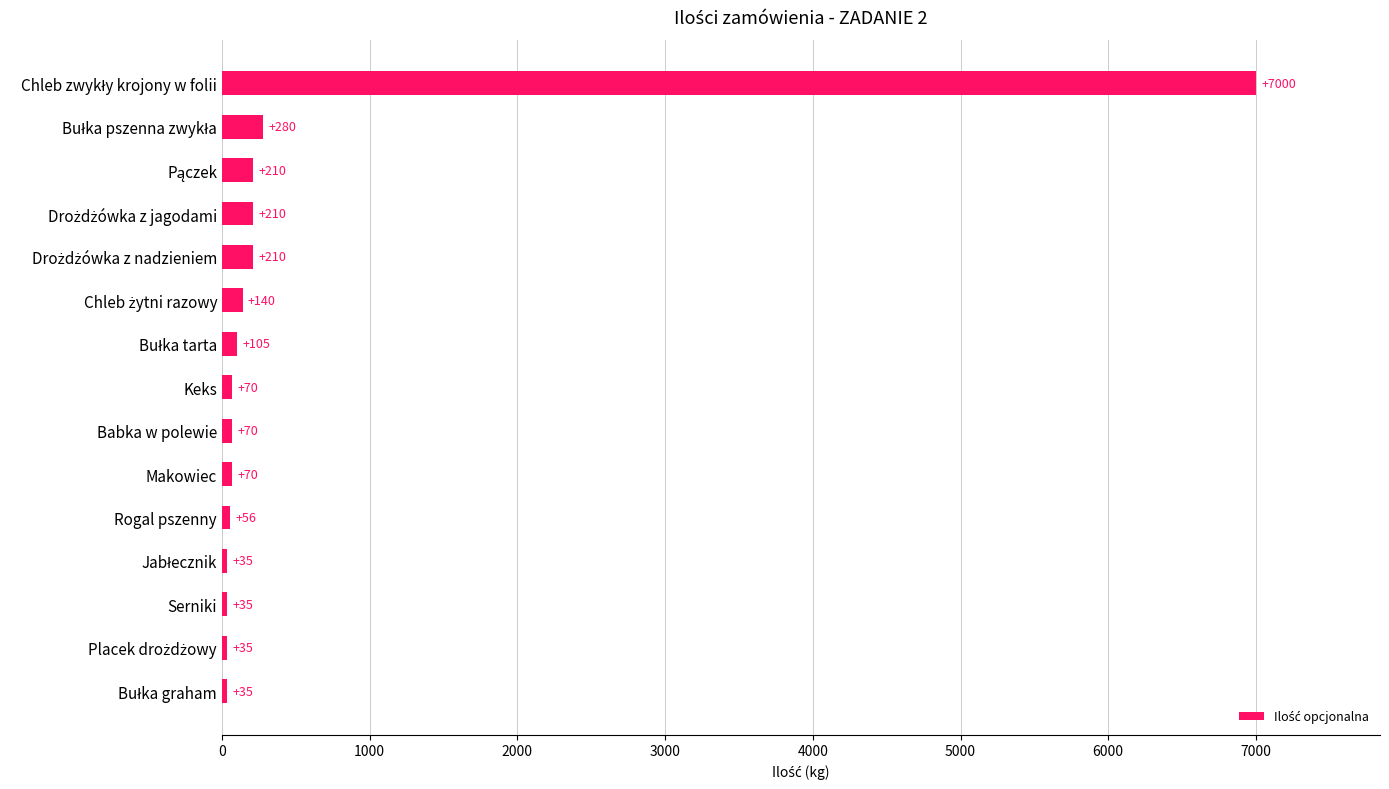

What is the sum of all values?

8561